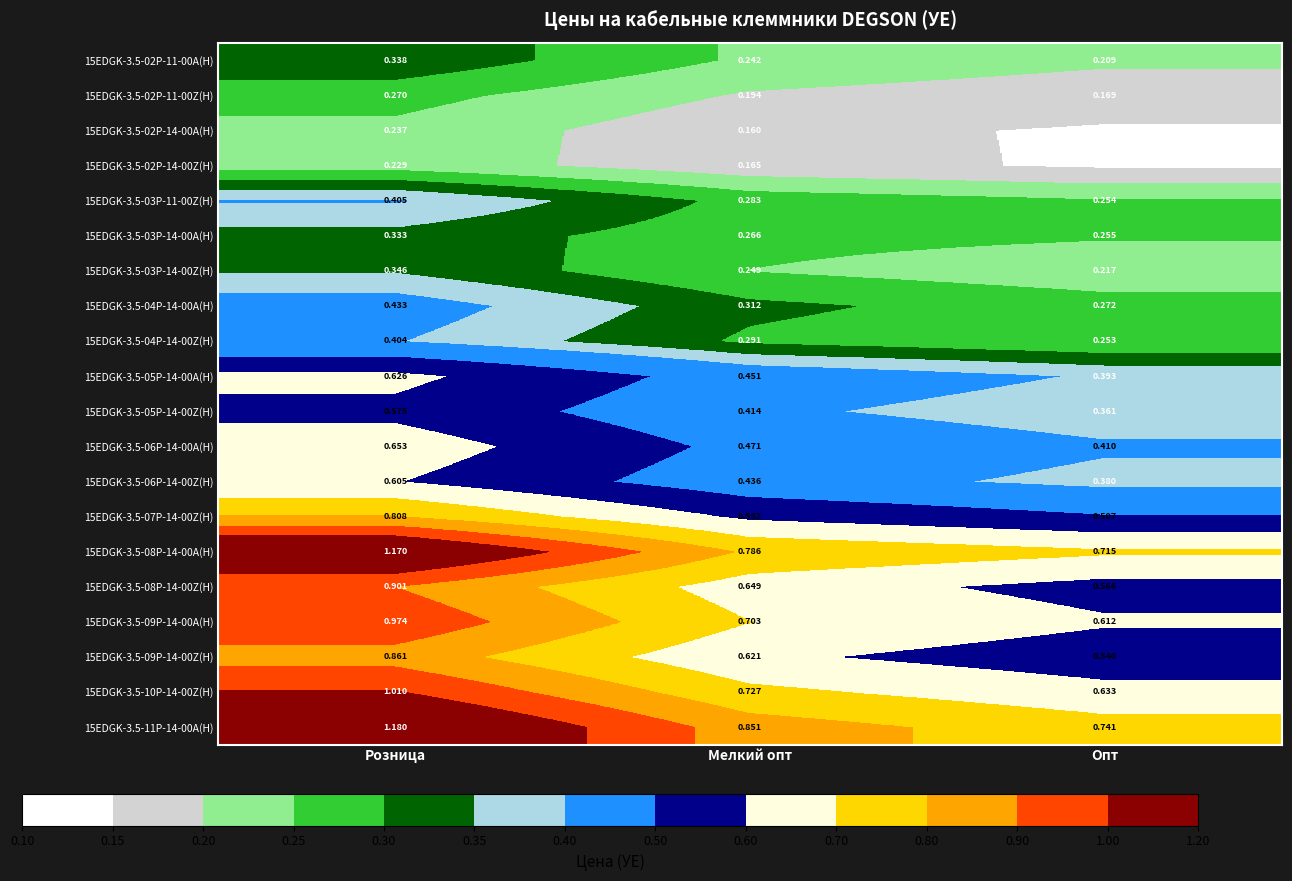

At which label is 15EDGK-3.5-10P-14-00Z(H) closest to 0?

Опт